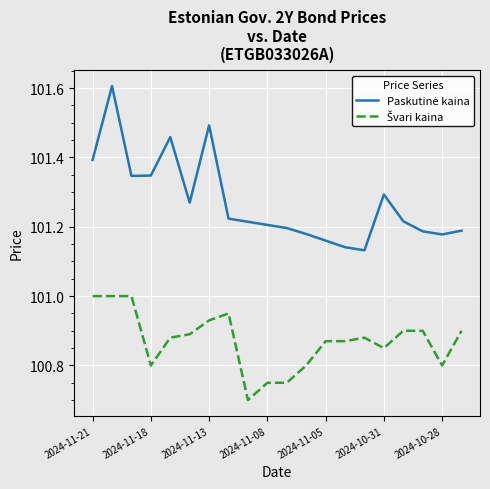

What is the maximum value shown in the chart?

101.6